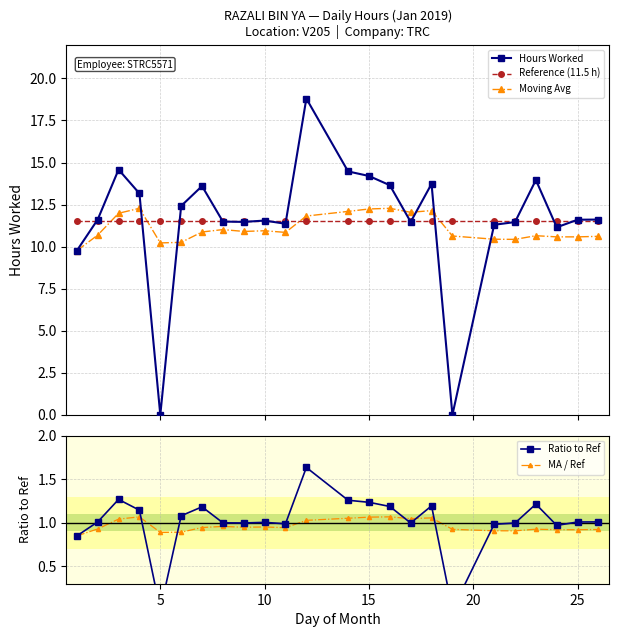

What is the value of the MA / Ref point at the 9th from the left?

0.9